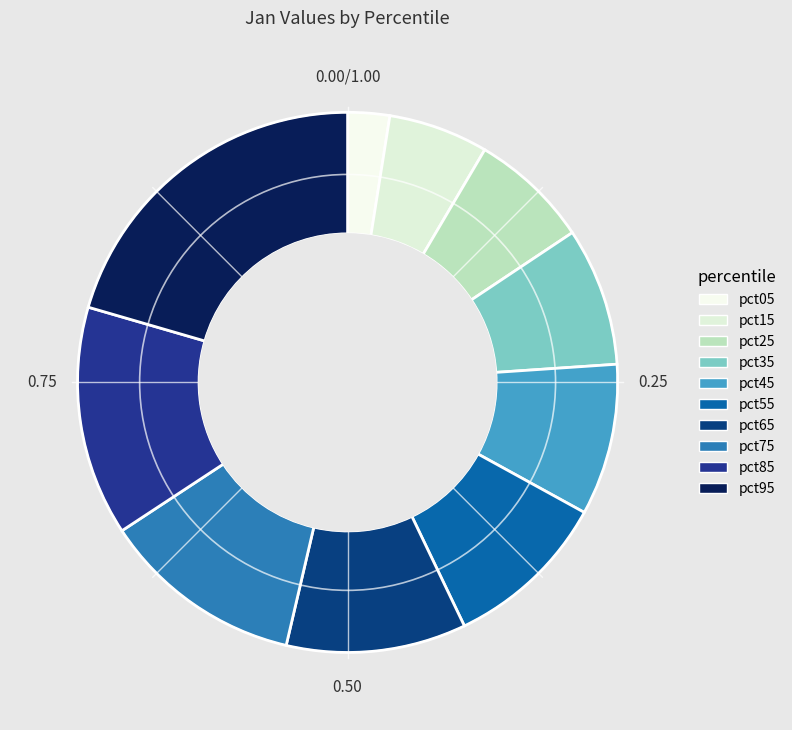

Which category has the smallest portion of the pie?

pct05